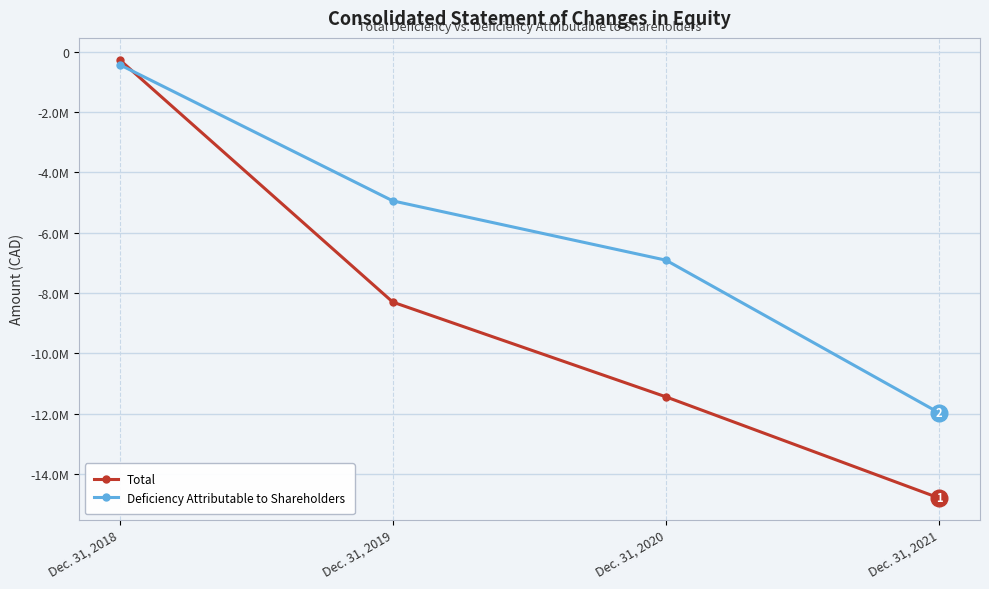

Which series ends up on top after the final intersection of Deficiency Attributable to Shareholders and Total?

Deficiency Attributable to Shareholders